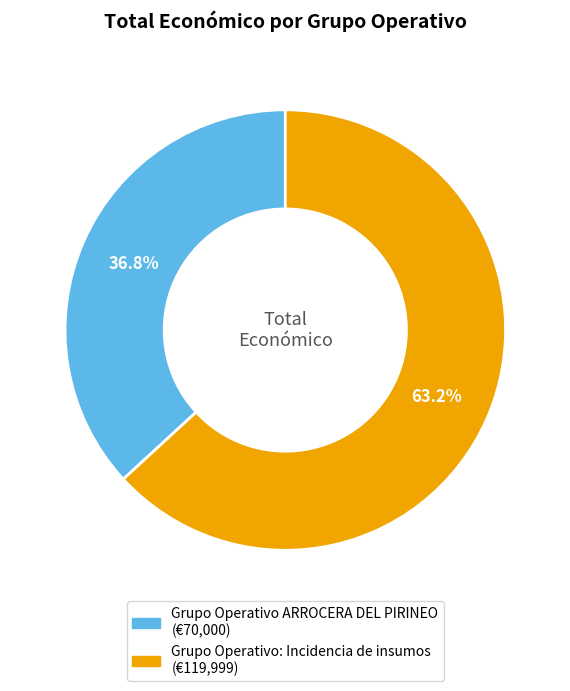

Which has a higher value, Grupo Operativo: Incidencia de insumos or Grupo Operativo ARROCERA DEL PIRINEO?

Grupo Operativo: Incidencia de insumos